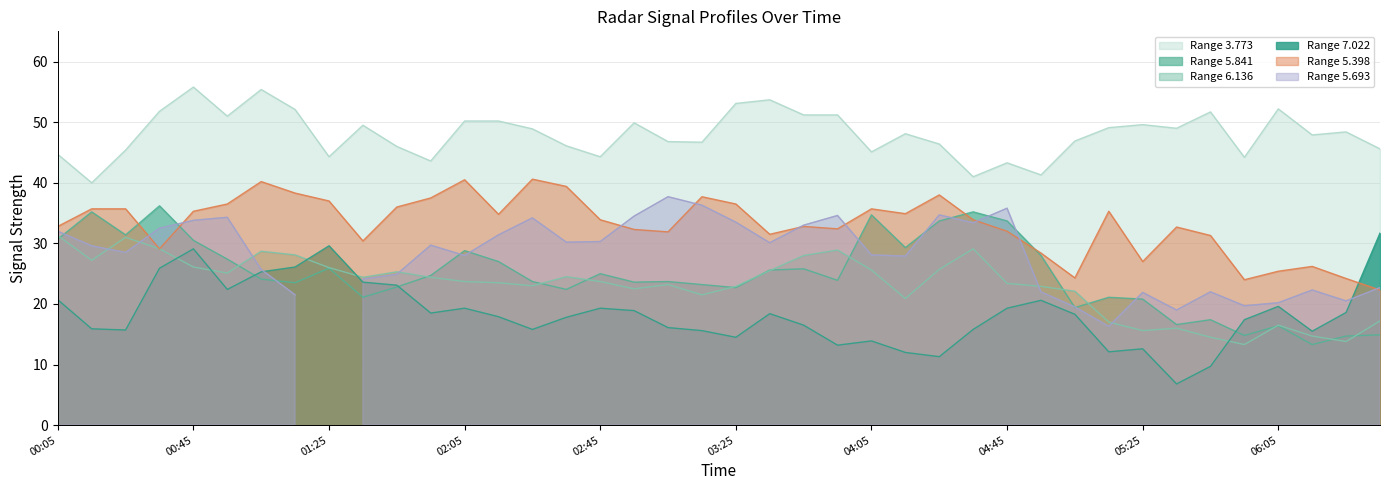

True or false: Range 3.773 and Range 5.398 intersect in this chart.

False